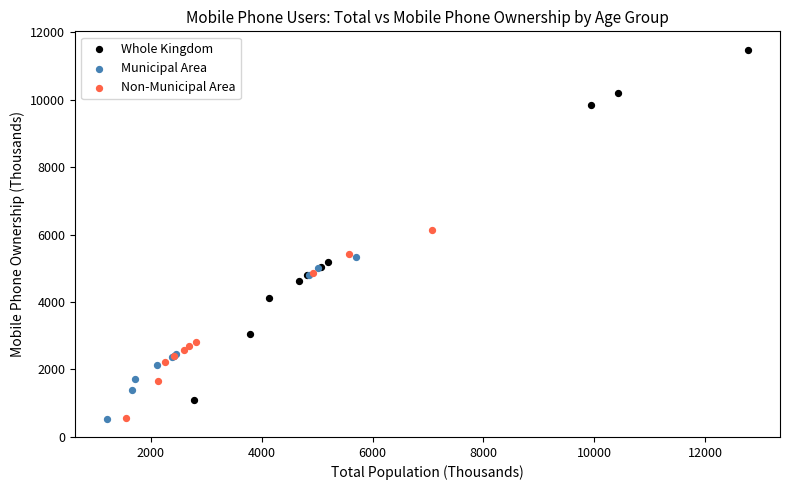

Which series has the widest spread of Y values?

Whole Kingdom